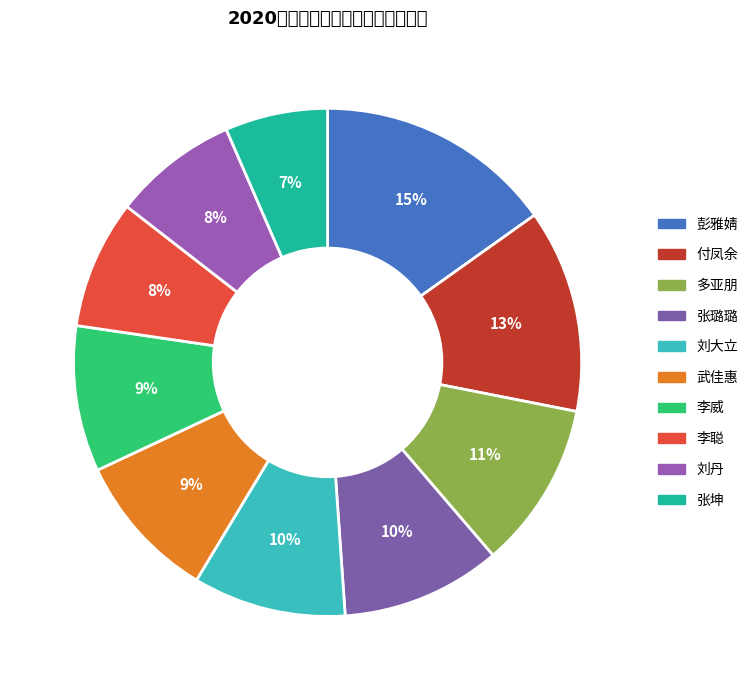

How many slices are in this pie chart?

10